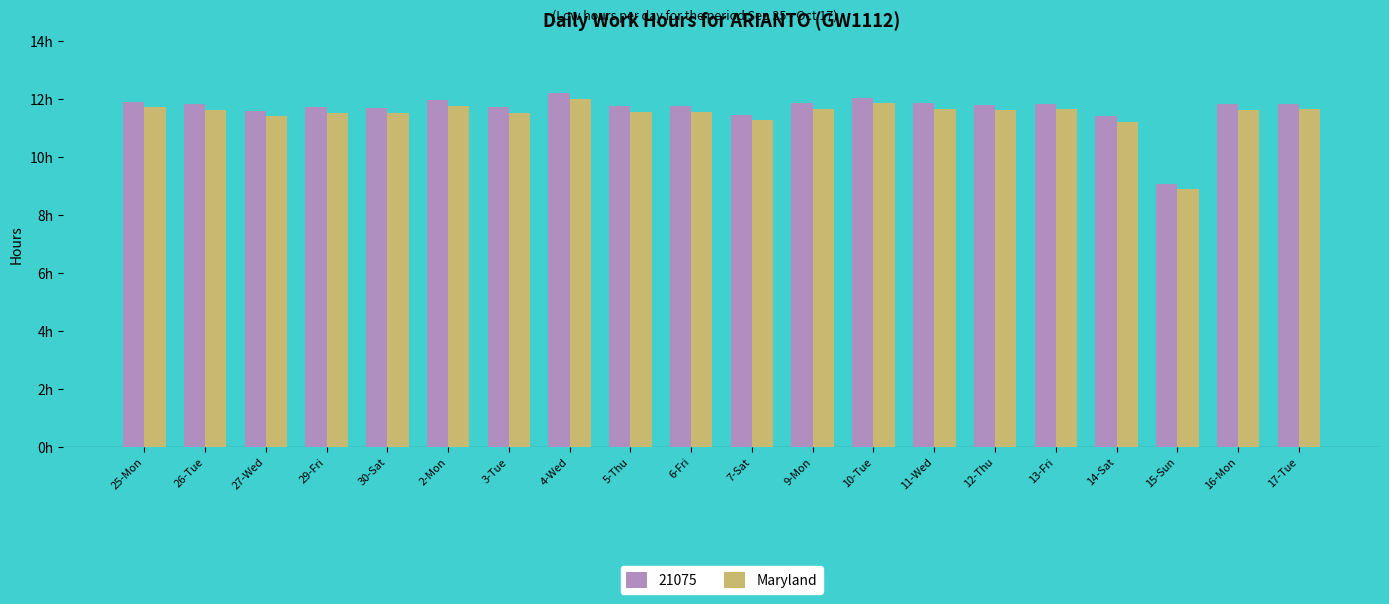

Which category has the lowest value across all series?

15-Sun